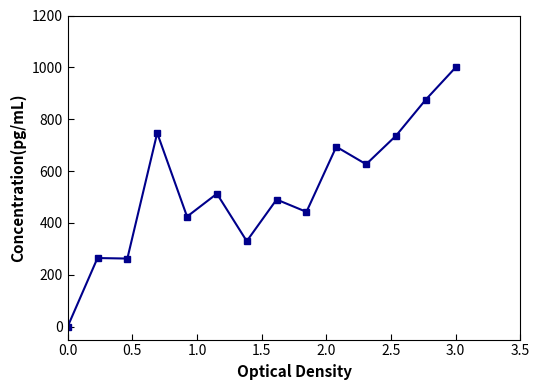

What is the average value?

529.0